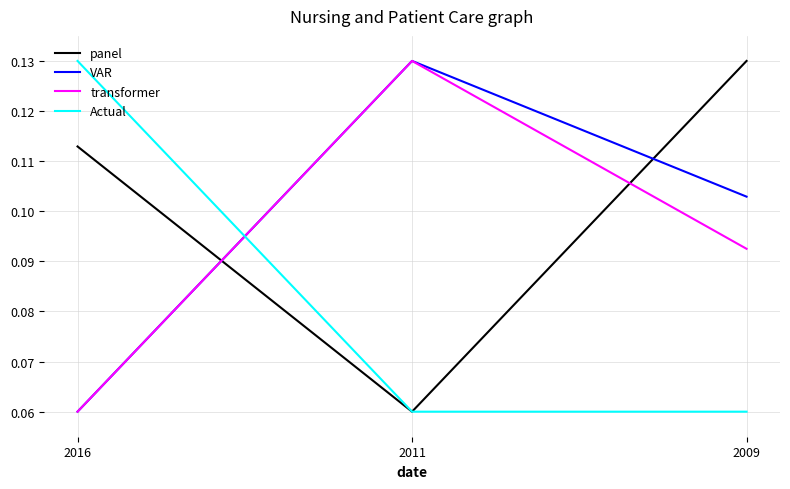

Which series changed the most between 2011 and 2009?

panel